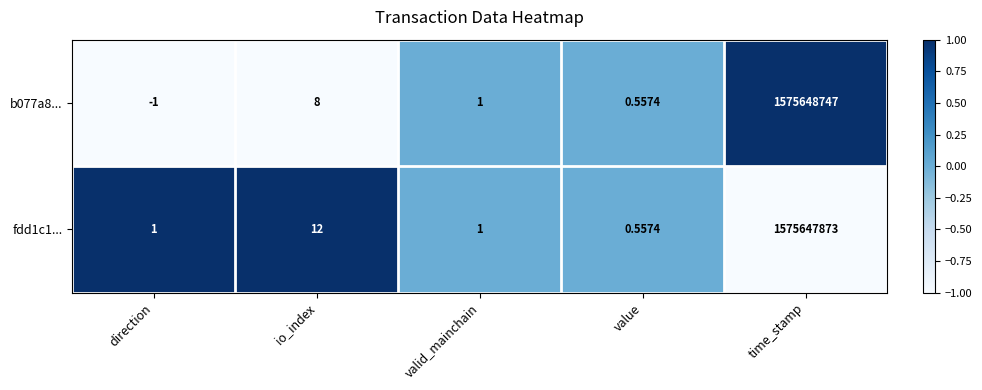

Is the value of fdd1c1... at valid_mainchain greater than the value of b077a8... at direction?

Yes